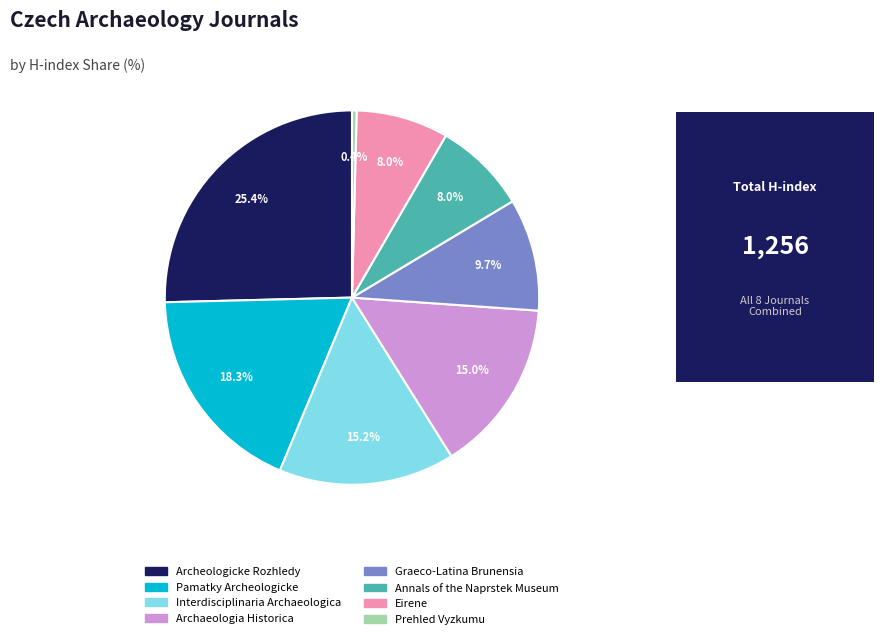

The Pamatky Archeologicke slice represents 7% of the pie. True or false?

False